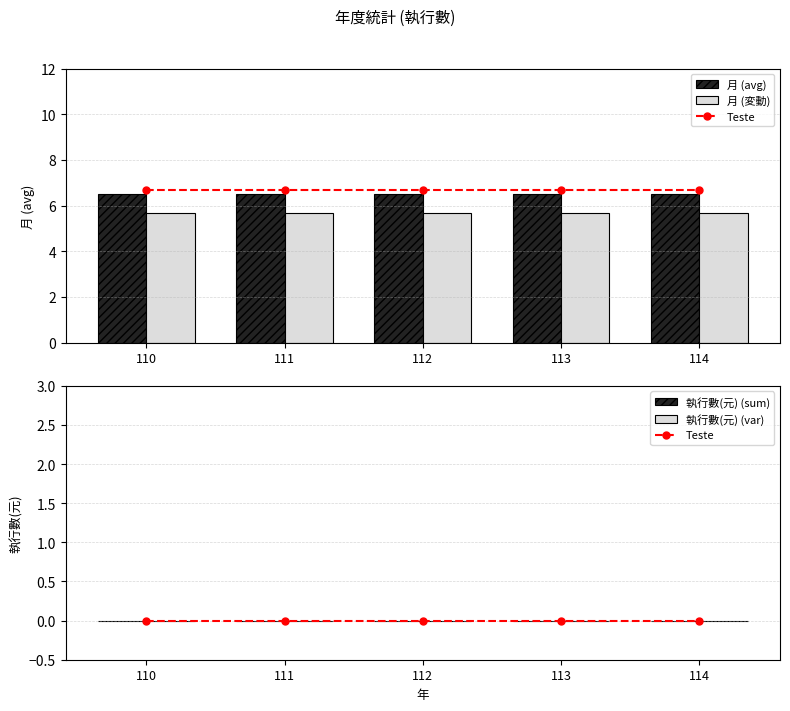

List the series in order of their peak value, highest first.

月 (avg), 月 (変動), Teste, 執行數(元) (sum), 執行數(元) (var)